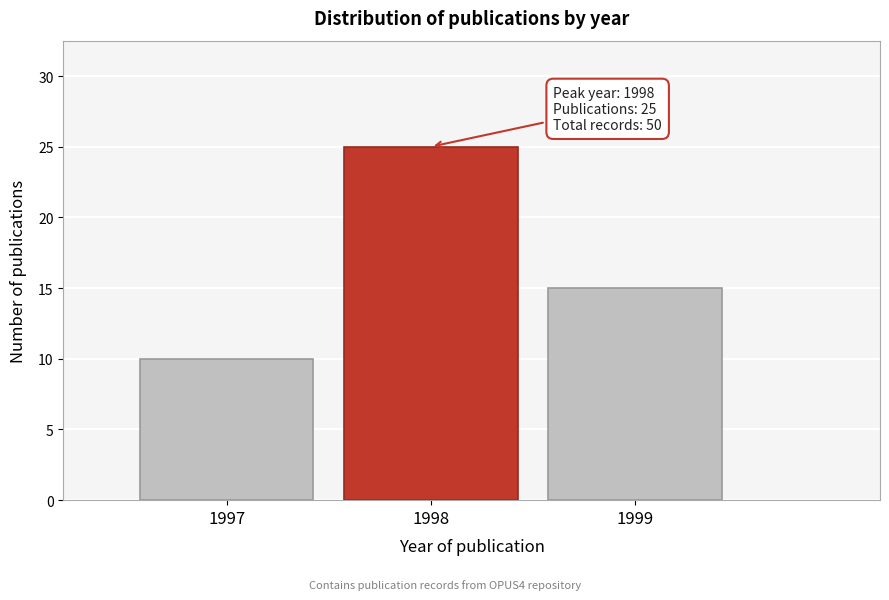

Over which range of the x-axis is the bar tallest?

1997.5 to 1998.5